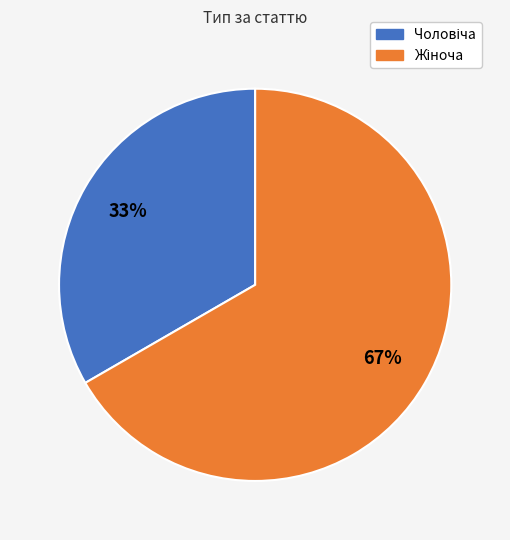

To the nearest percent, what is the average slice percentage?

50%